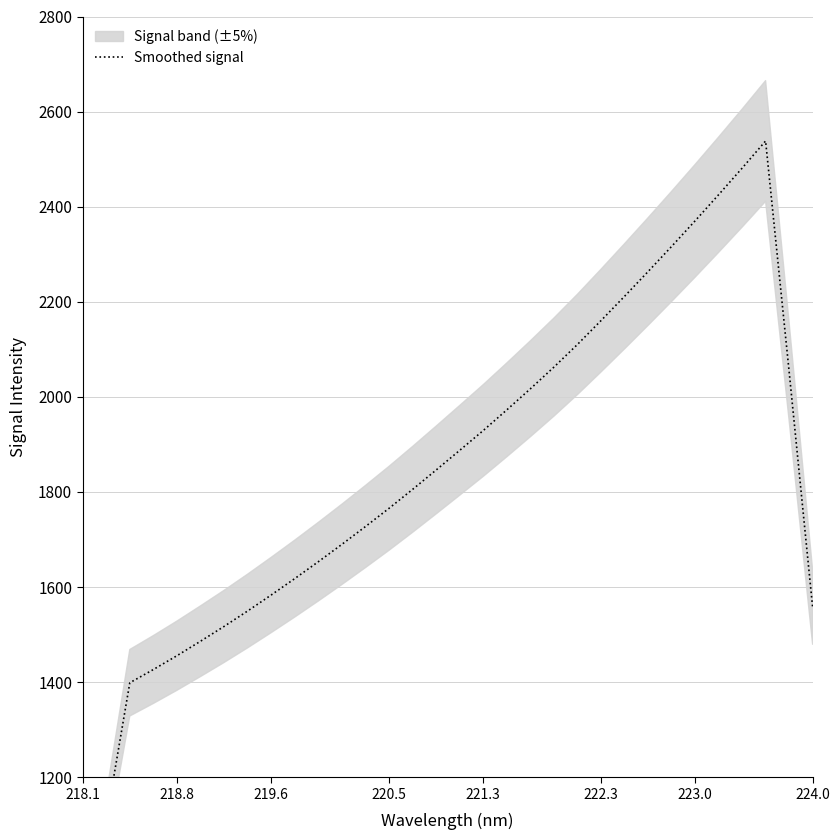

What is the smallest value displayed?

822.4